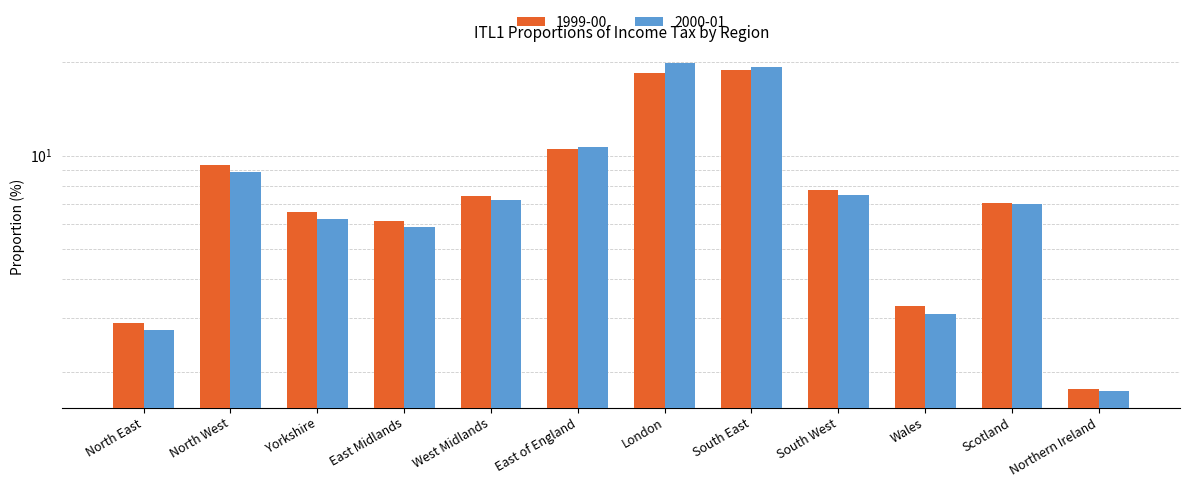

At how many categories does at least one series exceed 2?

11